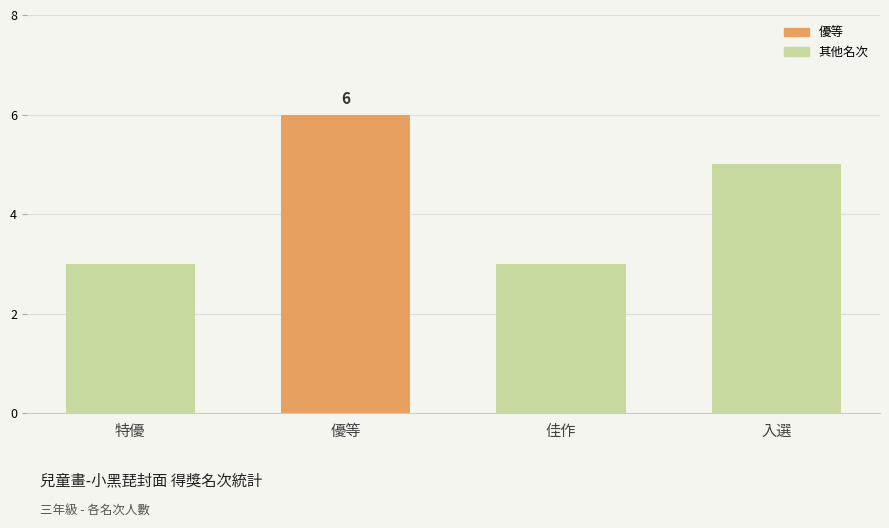

What is the label of the 2nd bar from the left?

優等